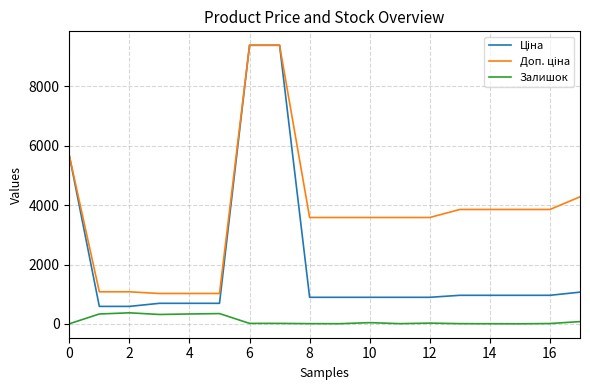

True or false: Залишок and Доп. ціна cross at least once.

False